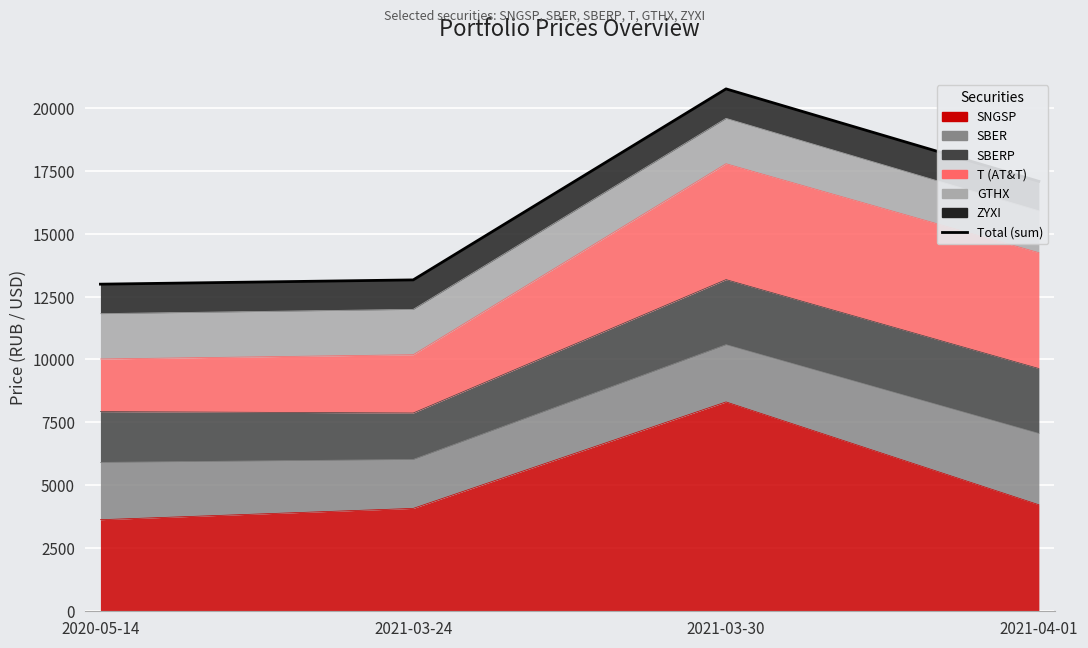

List the labels in order of value, largest first.

2021-03-30, 2021-04-01, 2021-03-24, 2020-05-14